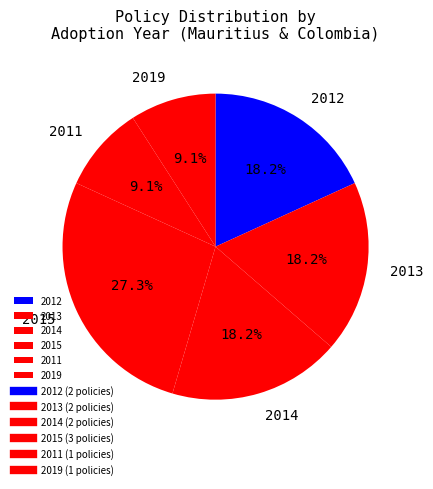

How much of the chart is everything except 2014?

81.8%